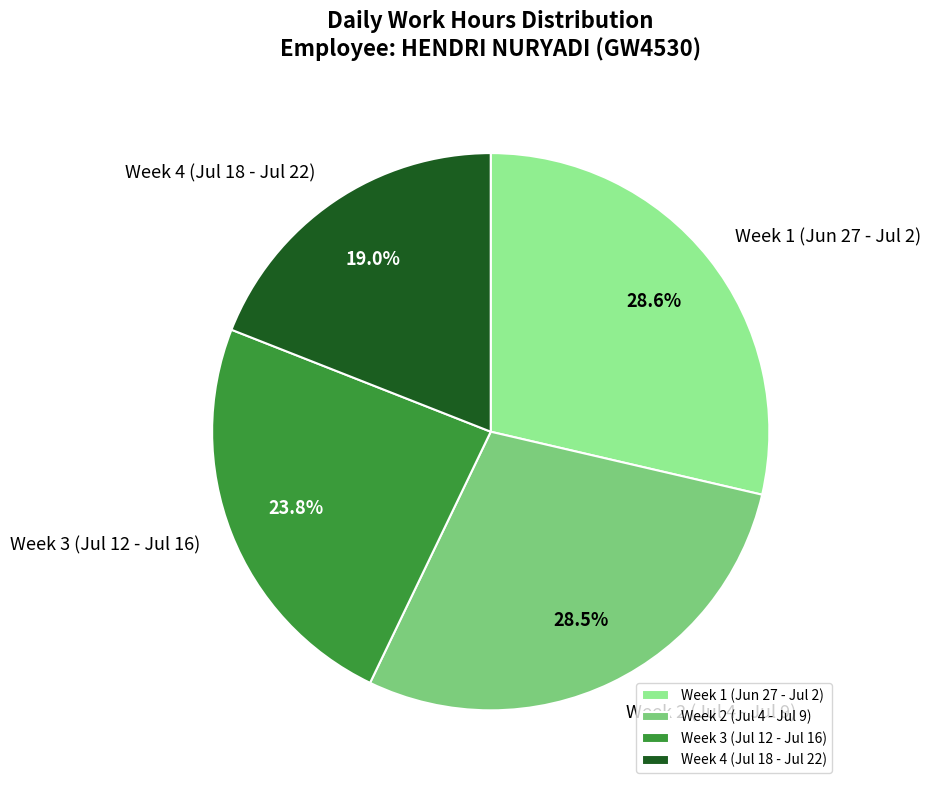

What is the ratio of the value at Week 4 (Jul 18 - Jul 22) to the value at Week 1 (Jun 27 - Jul 2)?

0.7